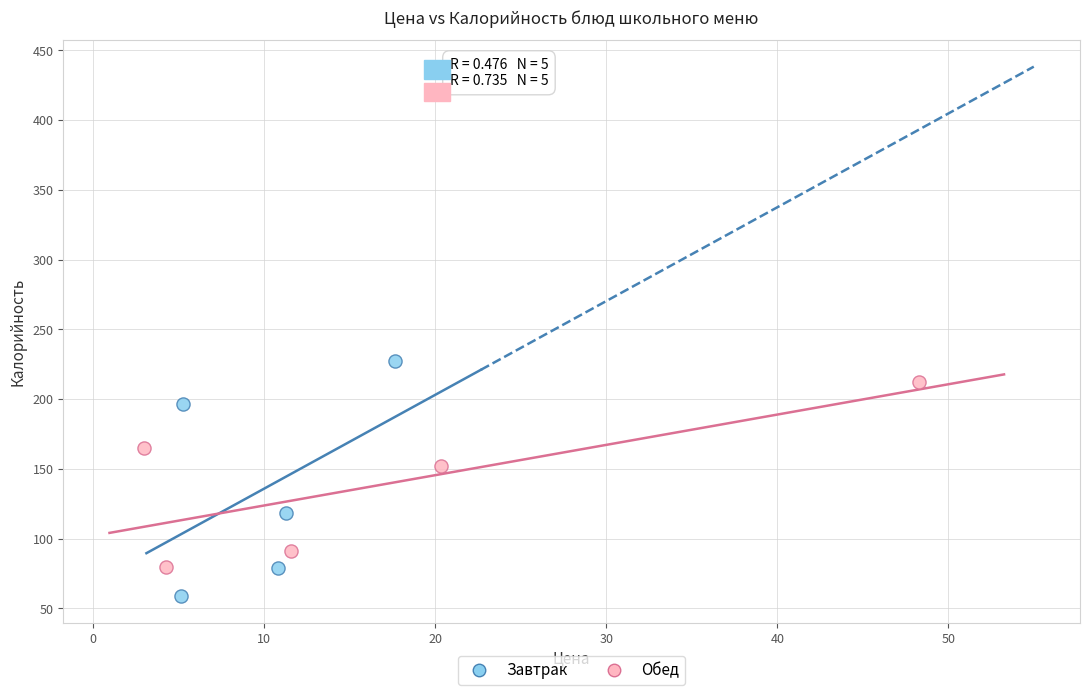

Which series contains the lowest Y value?

Завтрак